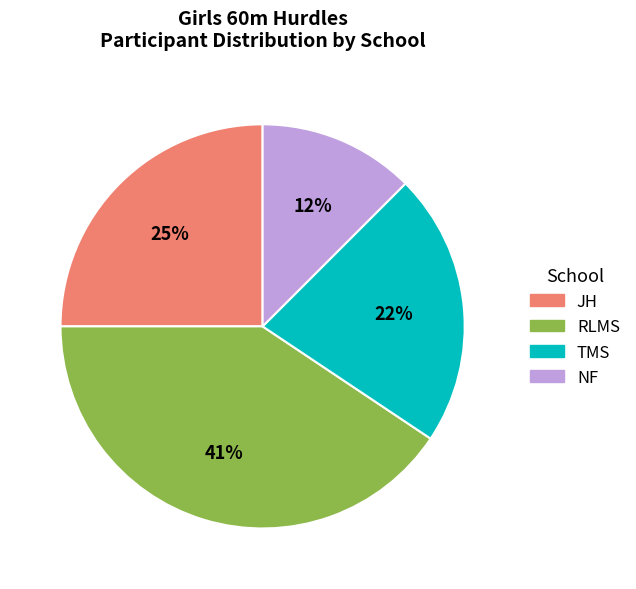

How many segments does this pie chart have?

4